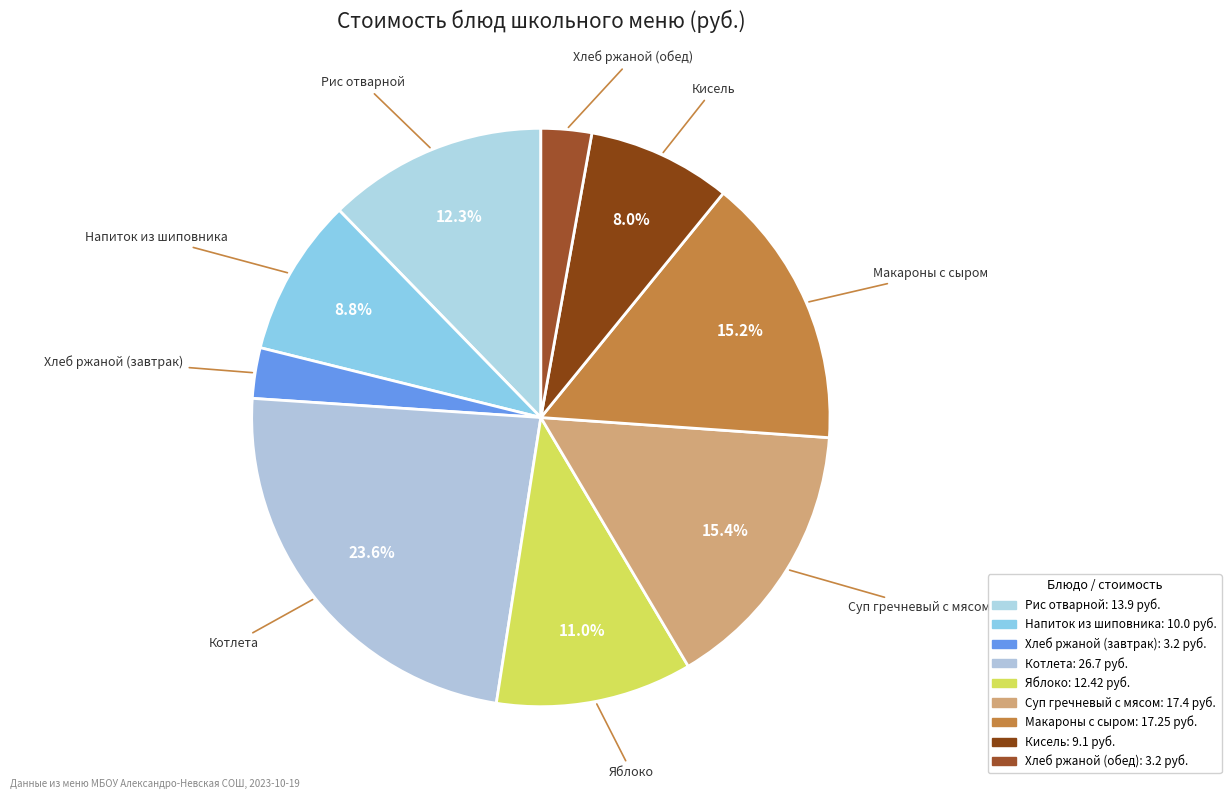

Which category has the smallest portion of the pie?

Хлеб ржаной (завтрак)